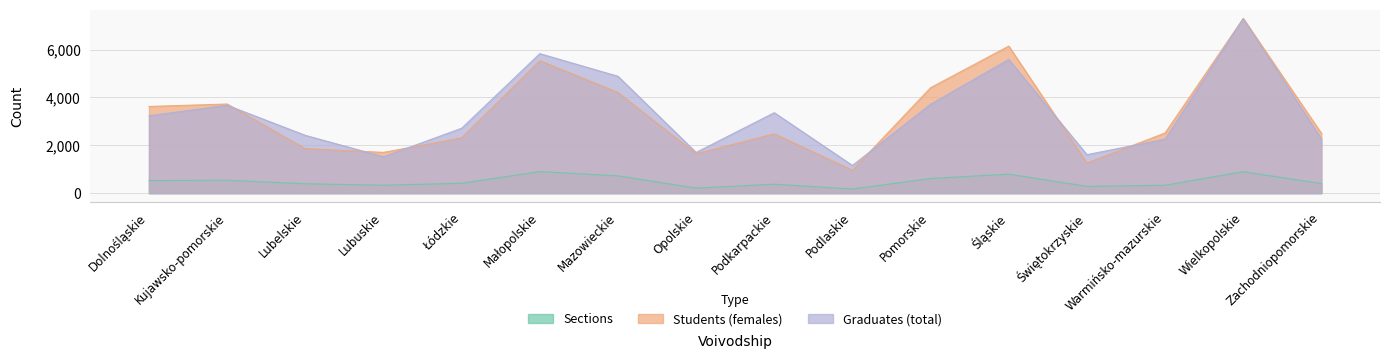

What position from the right is Świętokrzyskie?

4